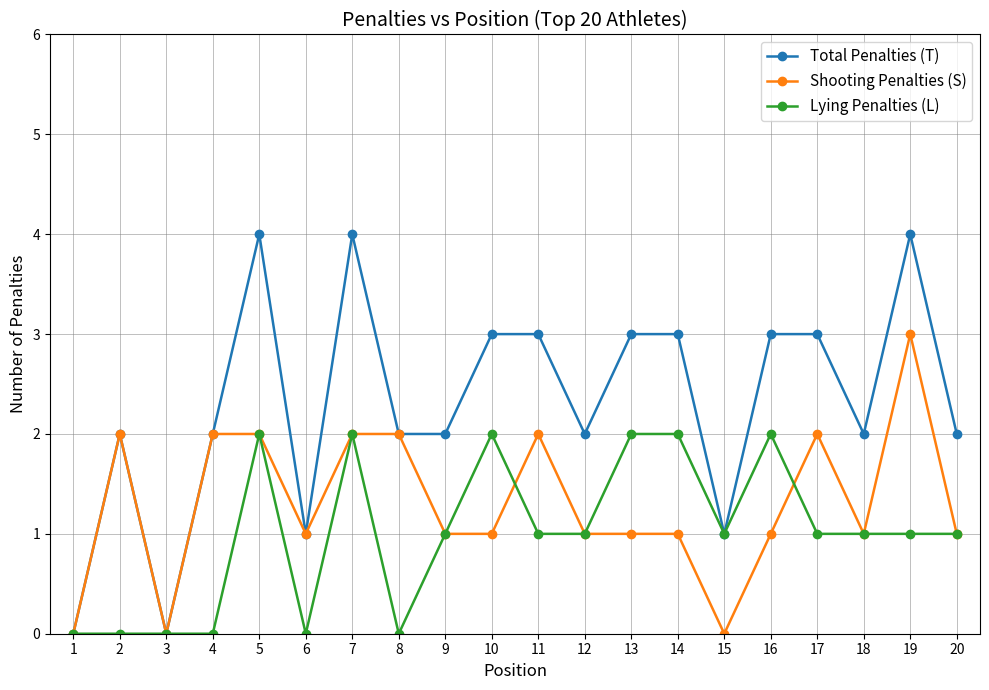

Count the number of categories in the chart.

20